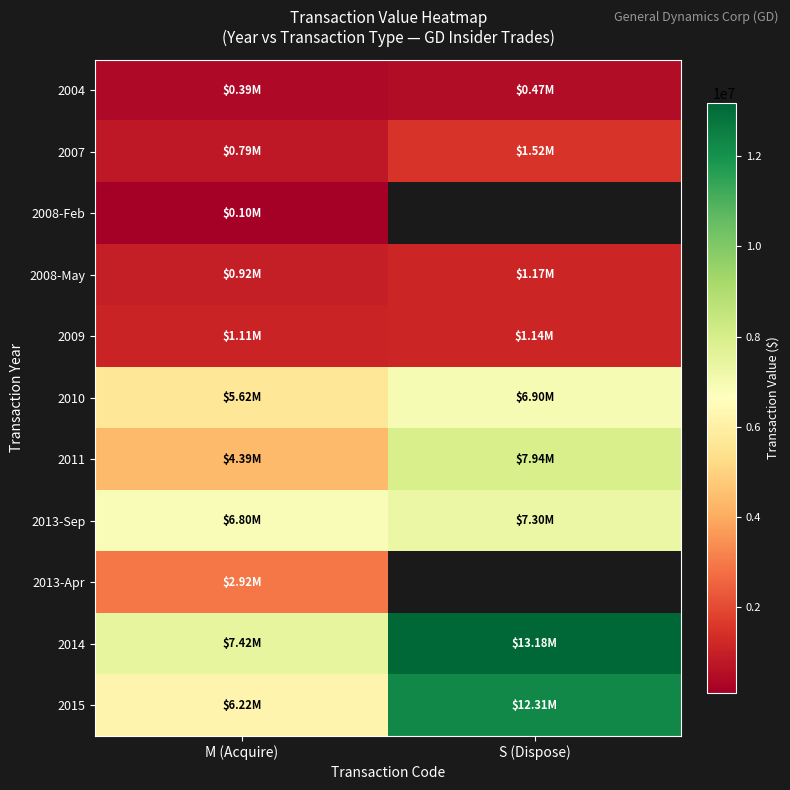

True or false: 2013-Sep has a value of 9941210.0 at S (Dispose).

False